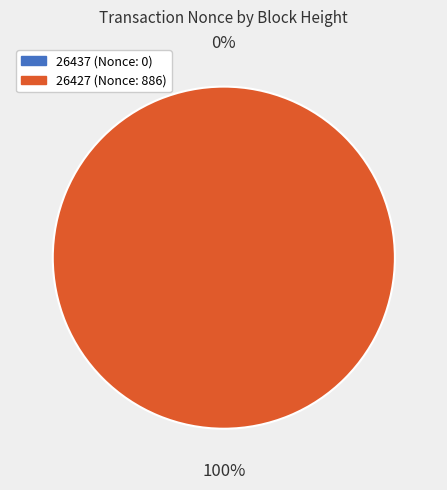

The 26437 slice represents 8% of the pie. True or false?

False